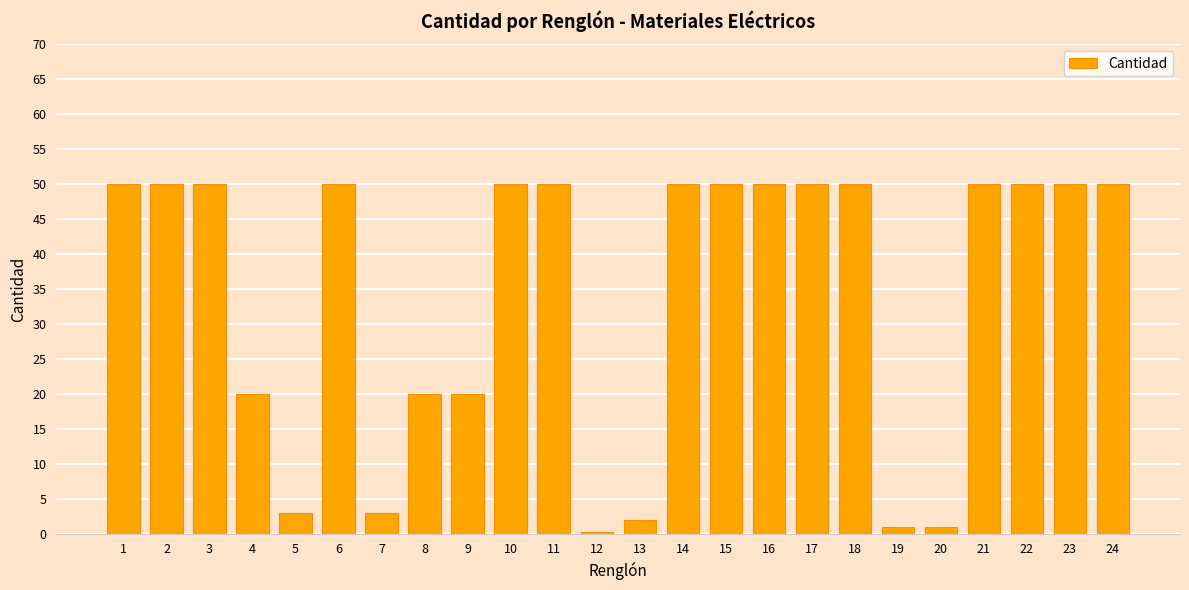

How many categories are shown in the chart?

24